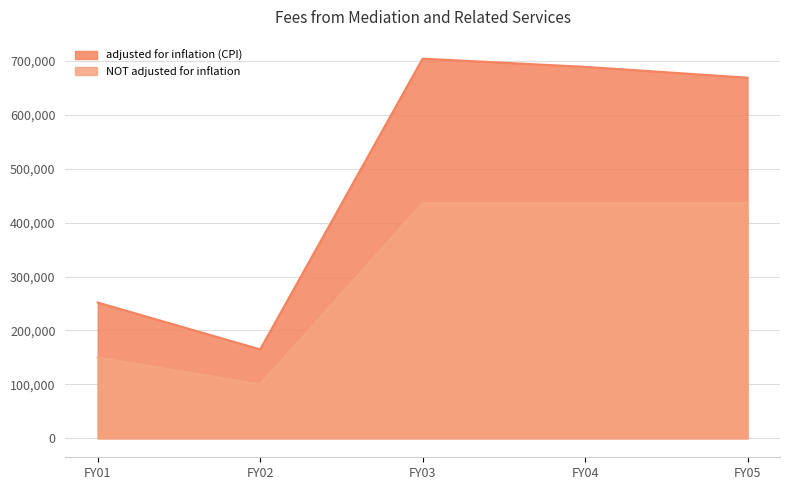

List the series in order of their overall mean, highest first.

adjusted for inflation (CPI), NOT adjusted for inflation